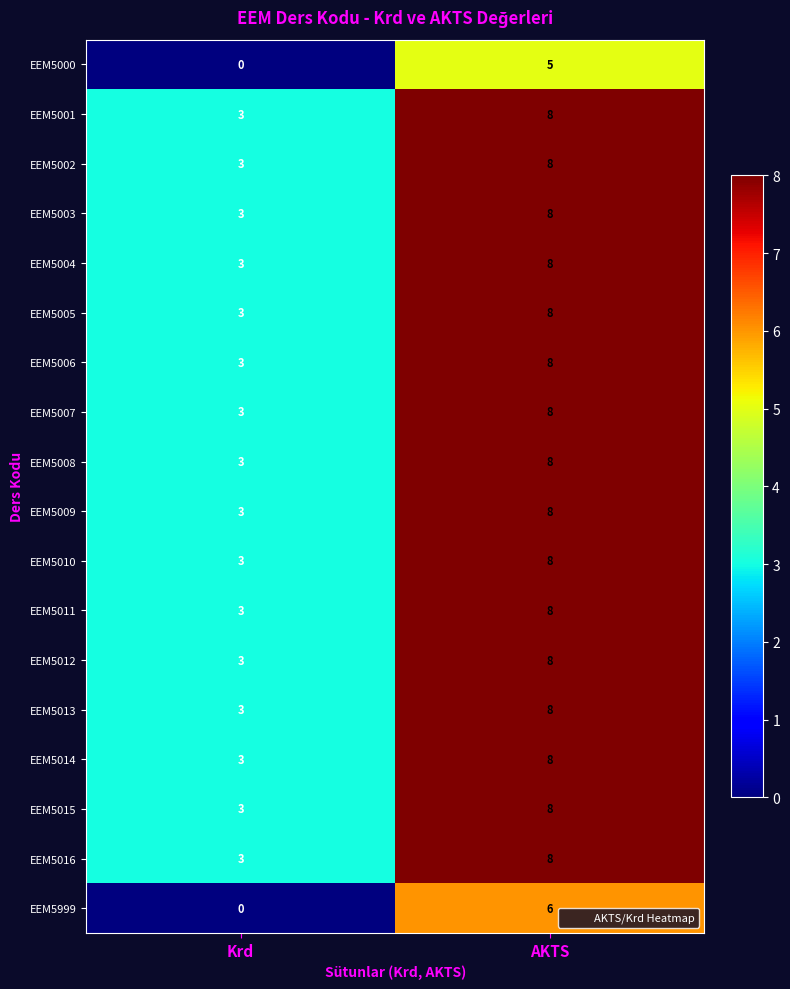

Which series changed the most between Krd and AKTS?

EEM5999